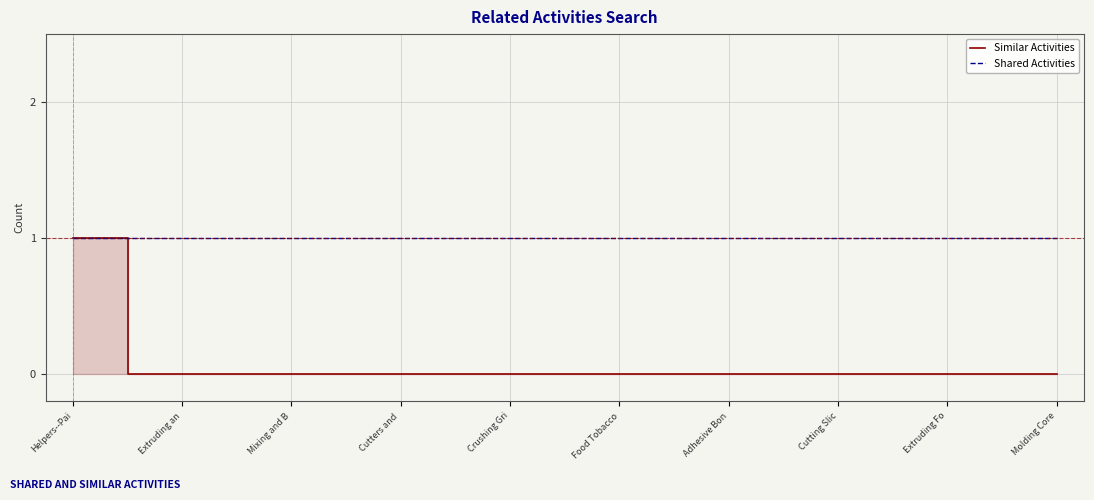

Which has a higher value, Cutters and  or Food Tobacco?

Cutters and 